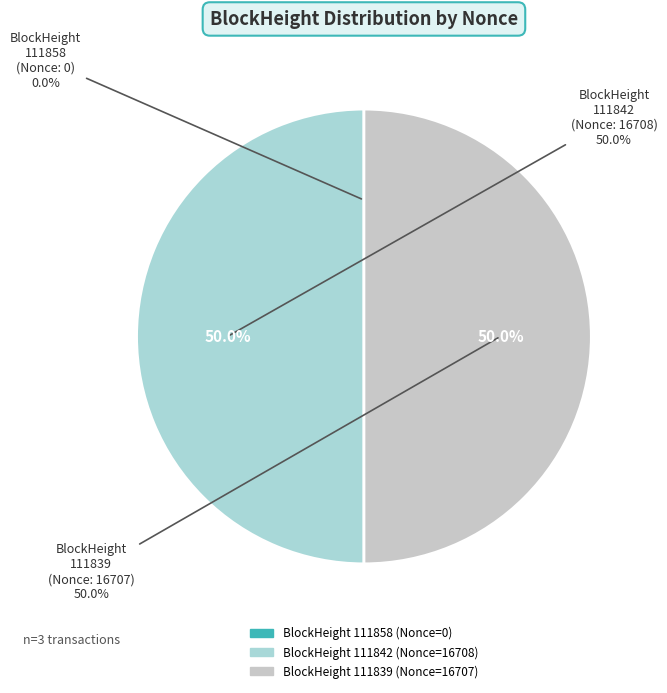

What is the change in value from 111858 to 111839?

+16707